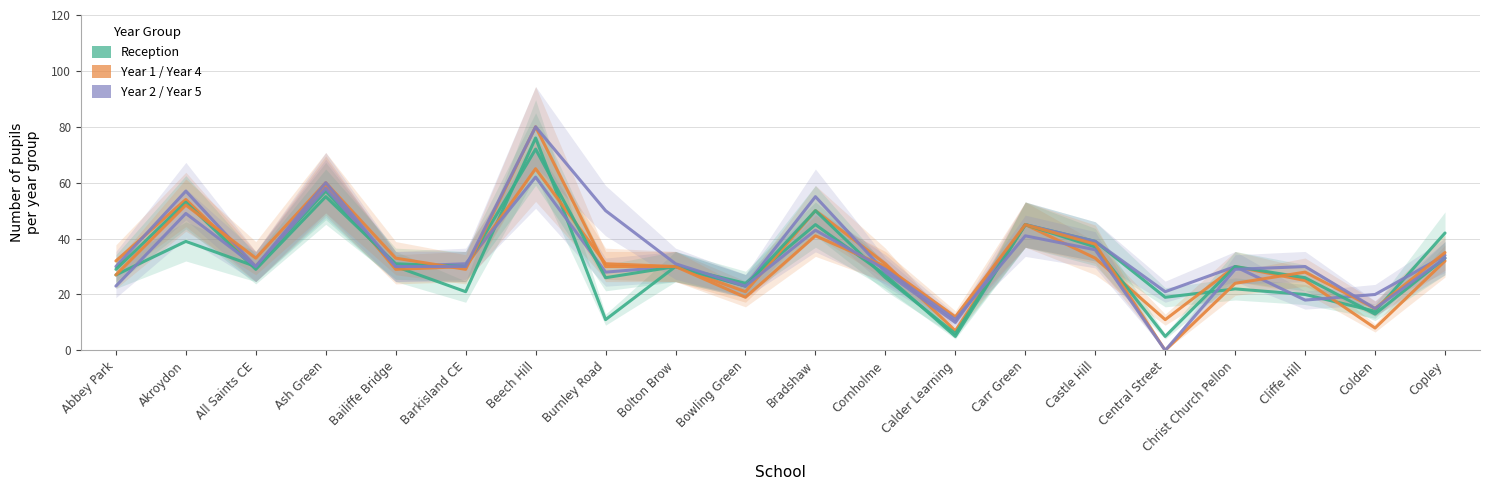

True or false: Reception and Year 3 cross at least once.

True